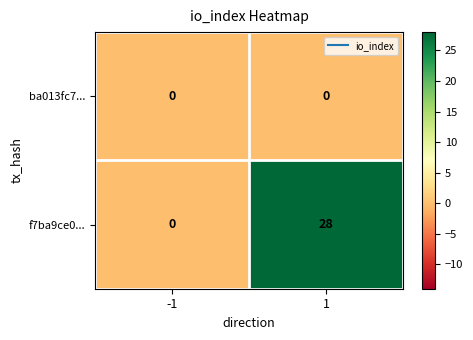

Reading right to left, transcribe all the data shown in this chart.

ba013fc7...: 0	0
f7ba9ce0...: 28	0